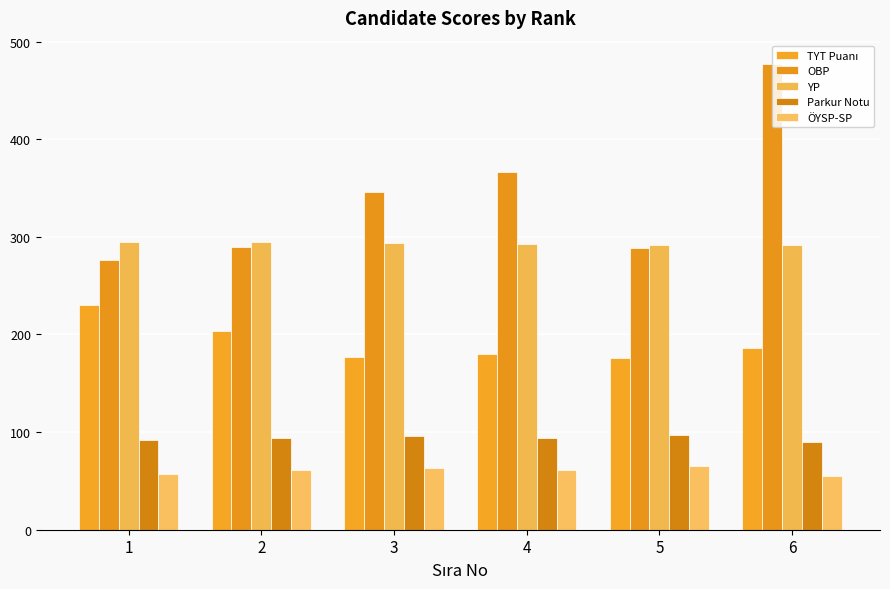

How many bars are there in total?

30